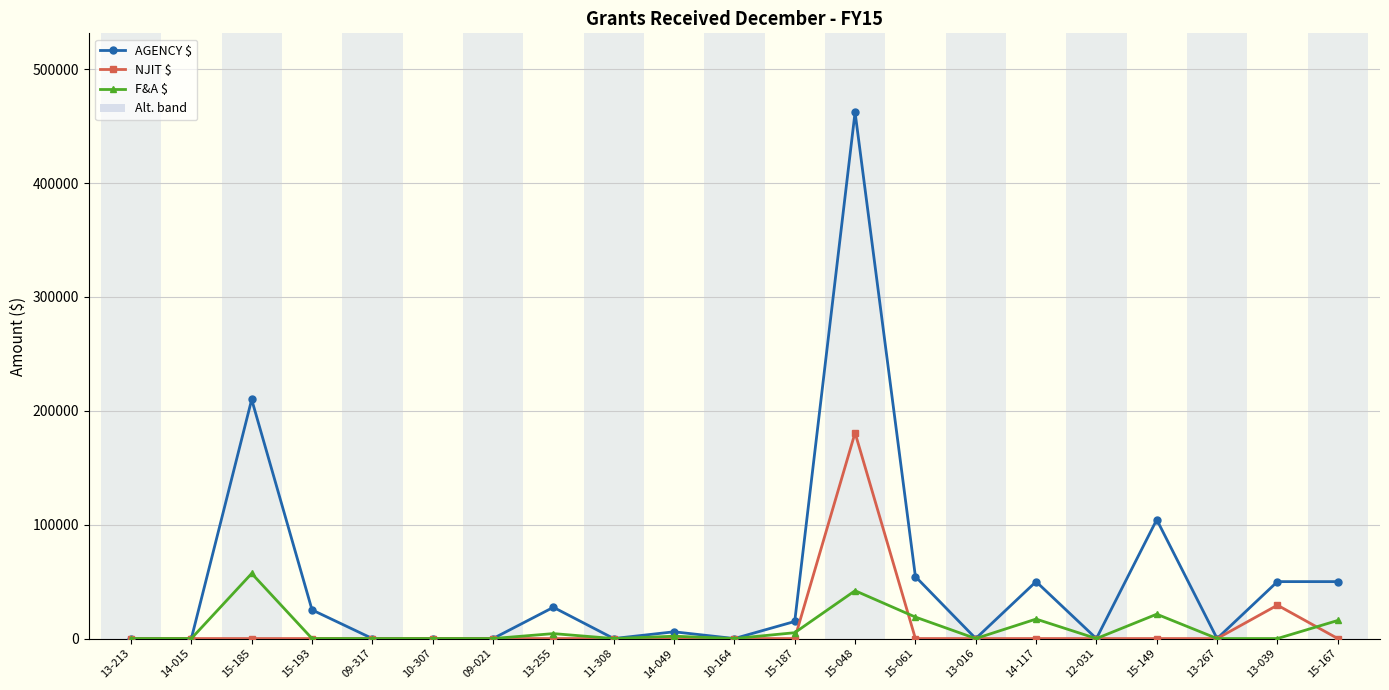

List the series in order of their peak value, highest first.

AGENCY $, NJIT $, F&A $